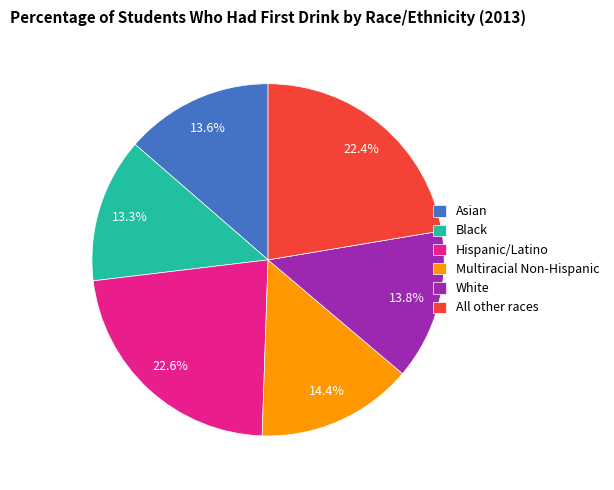

How many segments does this pie chart have?

6